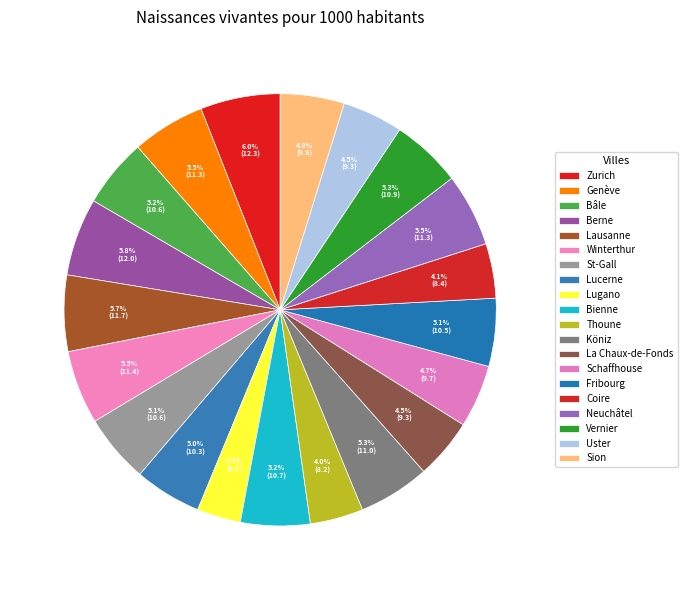

What is the change in value from Zurich to Lausanne?

-0.6